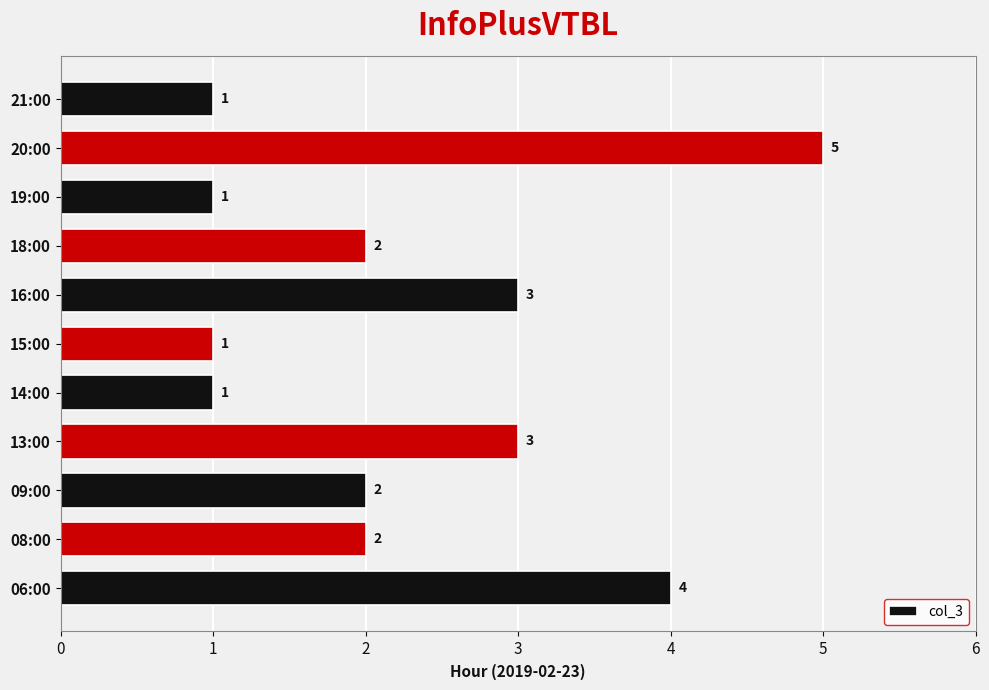

How many series are shown in this chart?

1